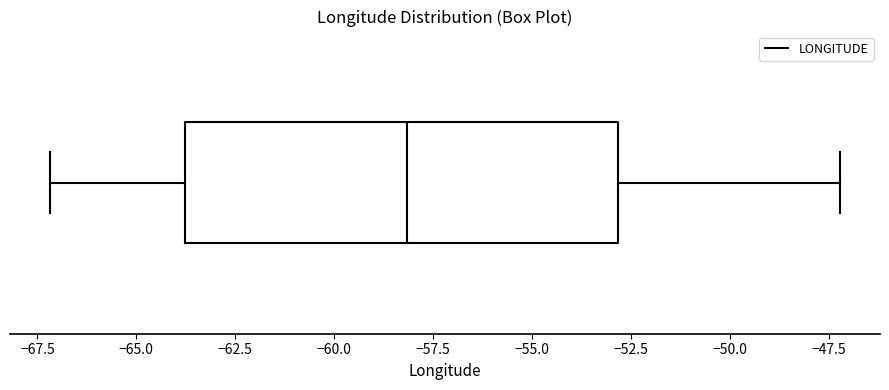

Where does the left whisker of the box end on the x-axis? The values are not printed on the chart, so give them approximately, as read against the axis.

-67